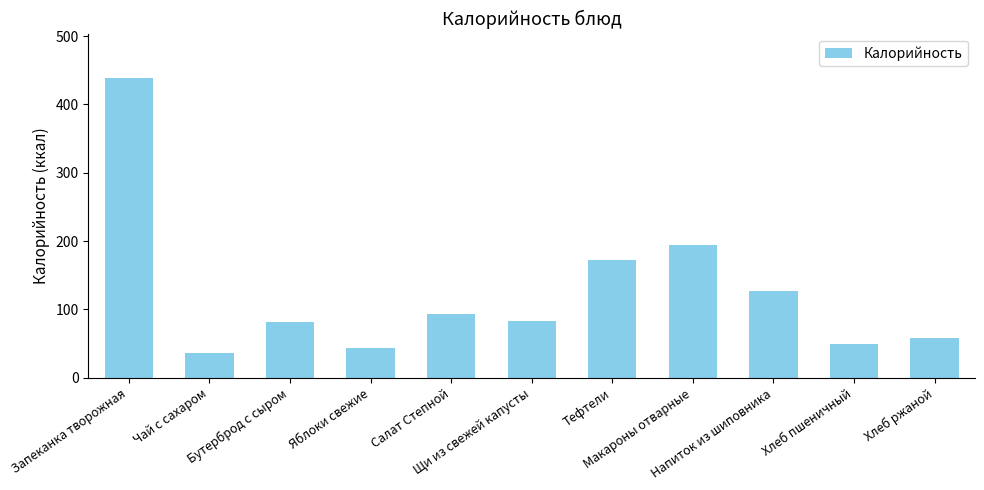

What is the label of the 10th bar from the left?

Хлеб пшеничный